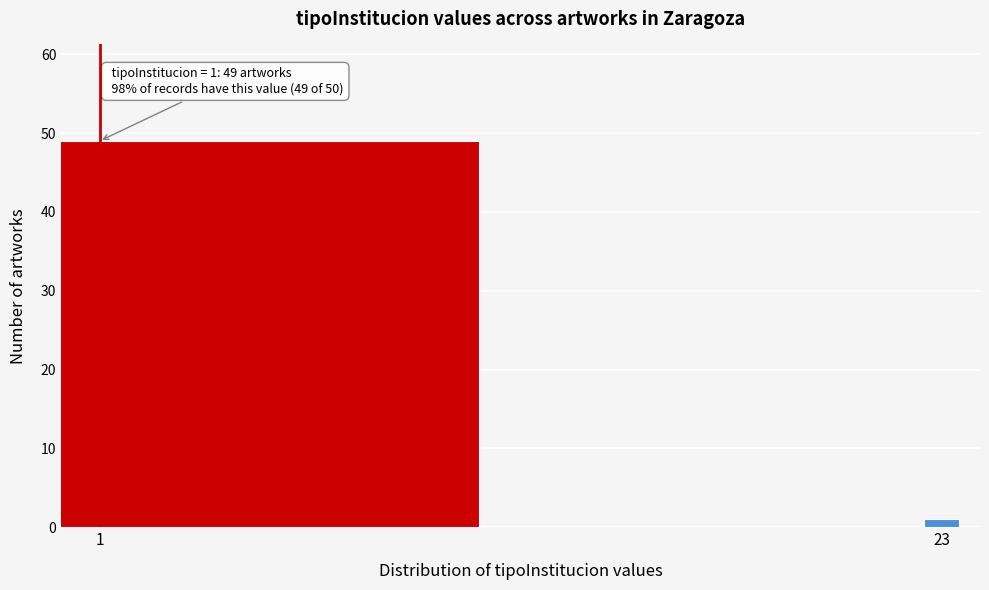

Reading left to right, extract all data points from this chart.

49	1